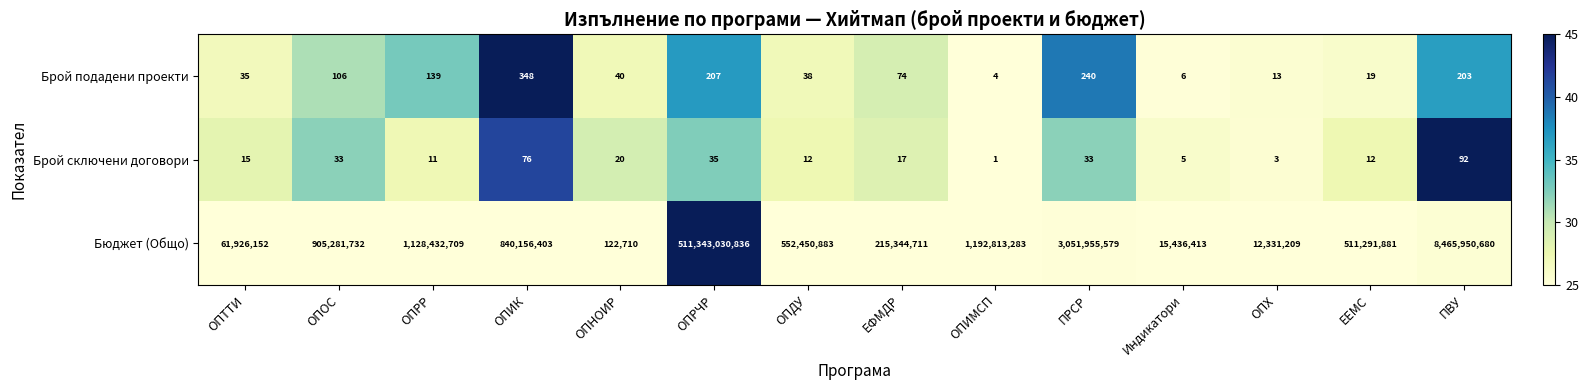

At which category is the sum across all series the highest?

ОПРЧР